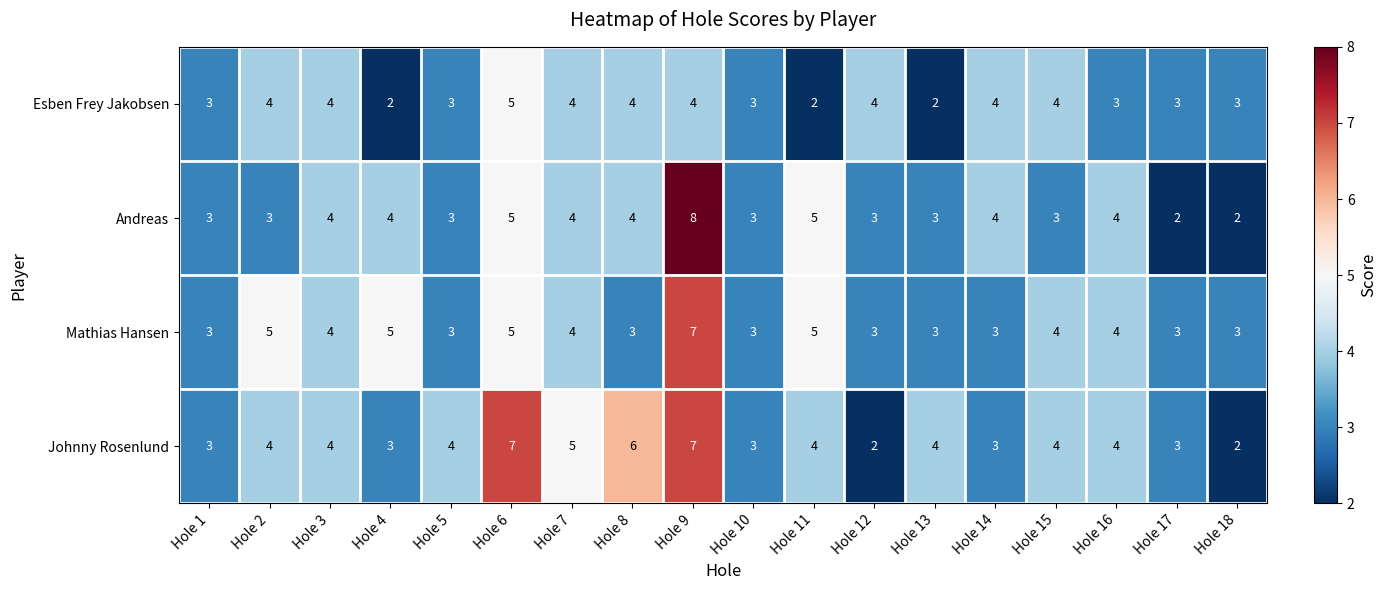

The value of Andreas at Hole 18 is 2. True or false?

True